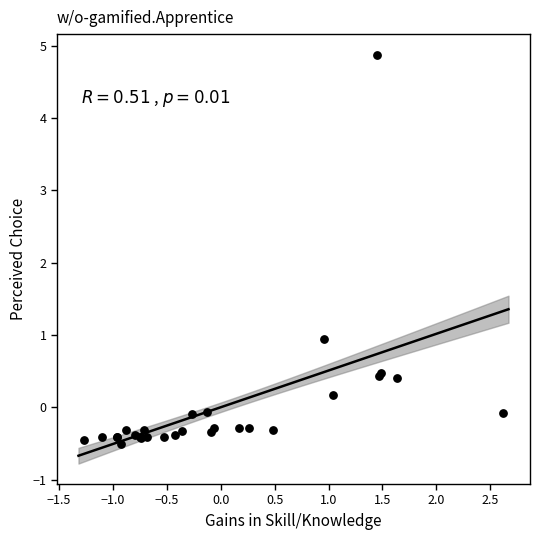

What Y value in the scatter plot is closest to 2?

0.9